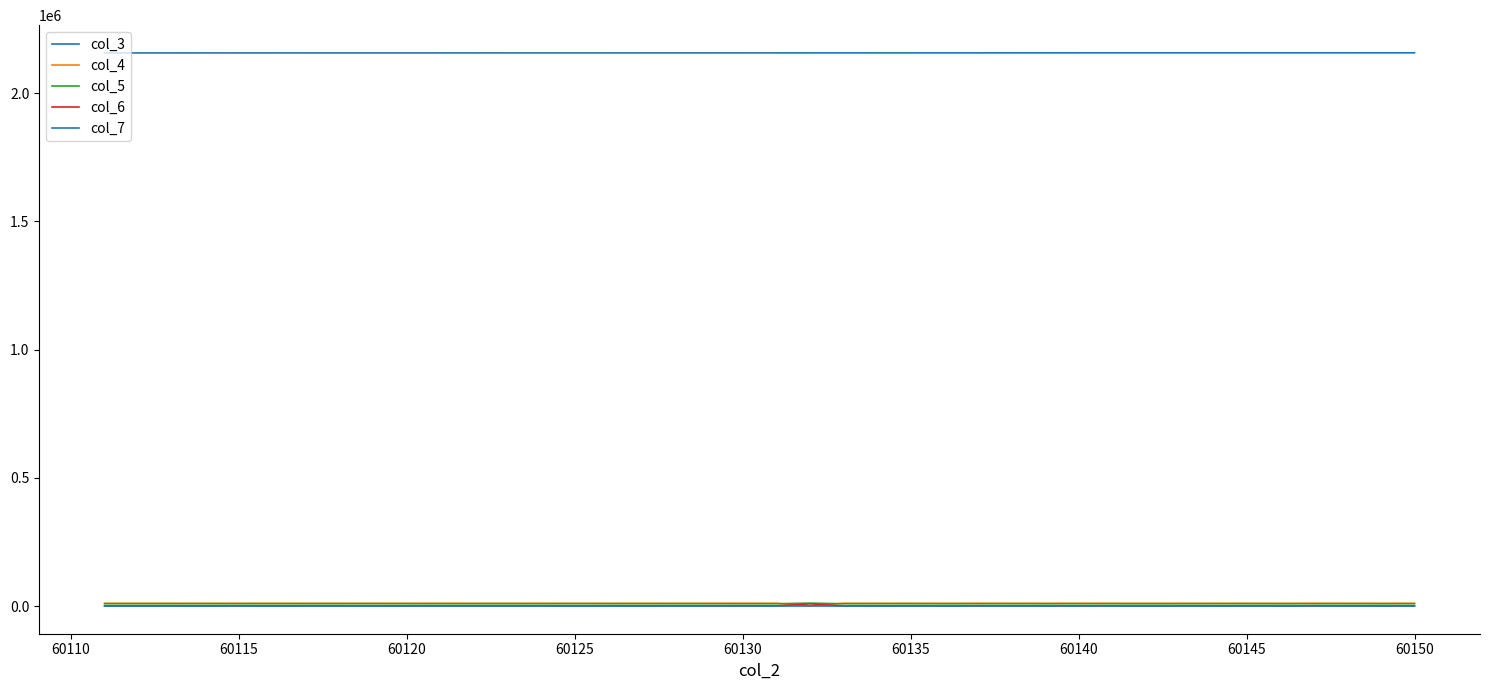

Does the chart have visible grid lines?

No